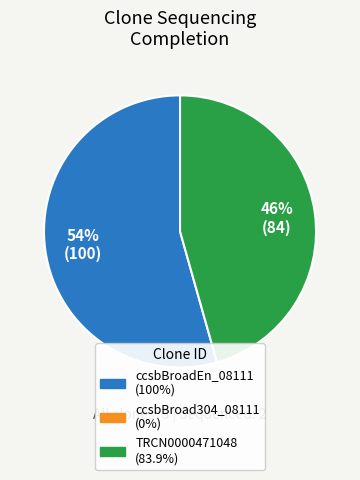

To the nearest percent, what is the average slice percentage?

50%